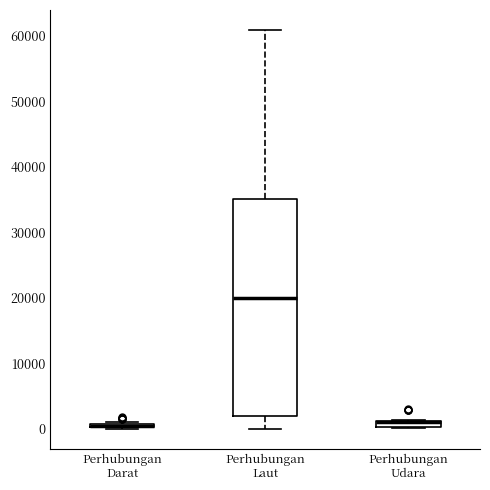

Which box is the tallest, from its lower edge to its upper edge?

Perhubungan Laut